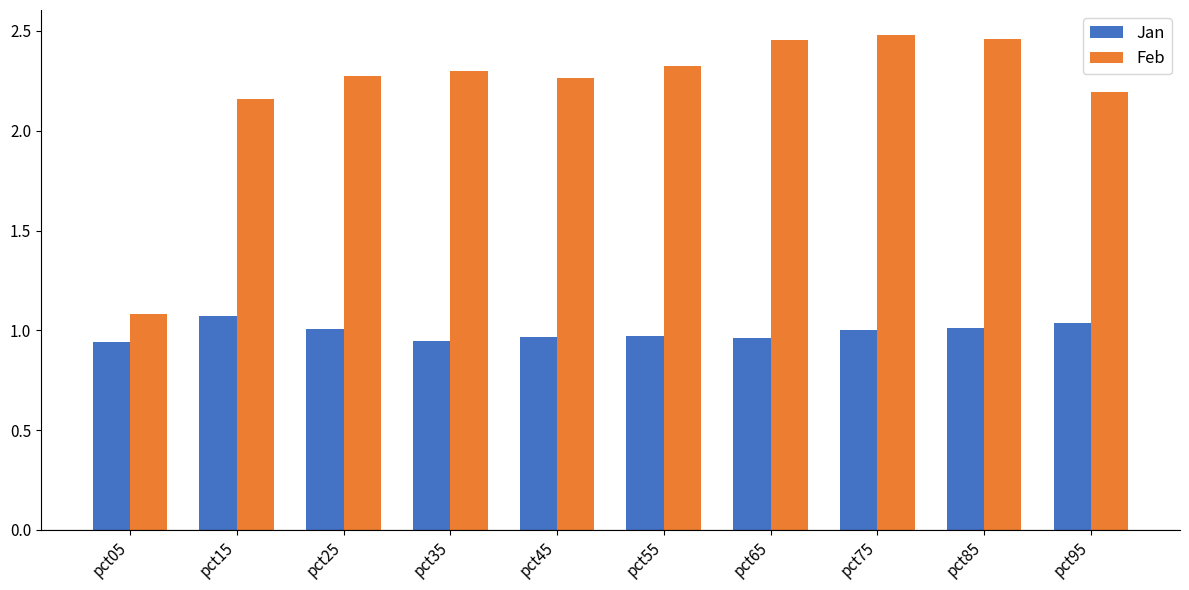

At how many categories does at least one series exceed 0?

10